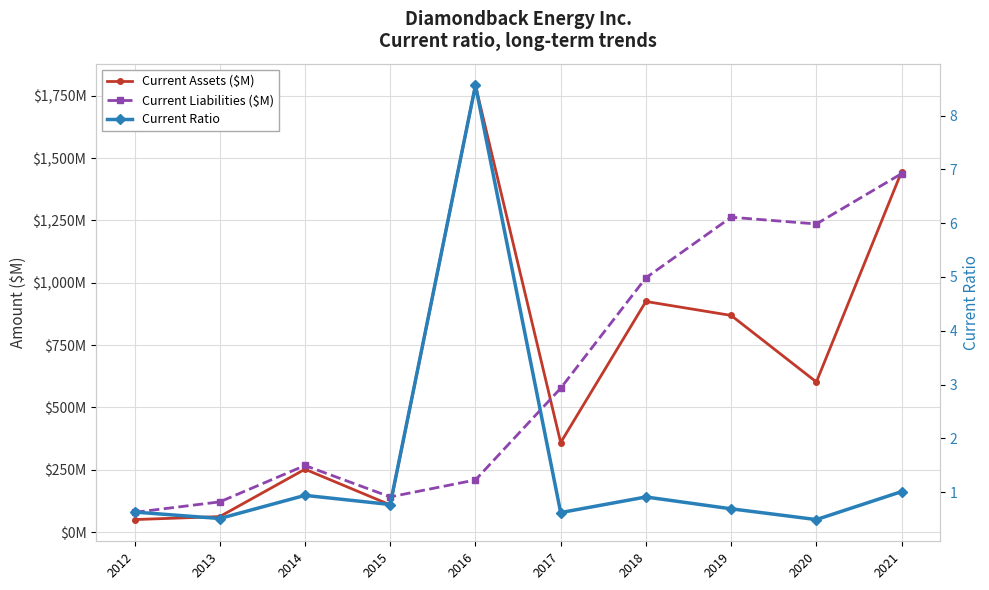

Reading left to right, transcribe all the data shown in this chart.

Current Assets ($M): 50.0	62.0	252.0	109.0	1792.0	359.0	925.0	869.0	602.0	1446.0
Current Liabilities ($M): 79.0	121.0	267.0	141.0	209.0	577.0	1020.0	1263.0	1236.0	1438.0
Current Ratio: 0.6	0.5	0.9	0.8	8.6	0.6	0.9	0.7	0.5	1.0